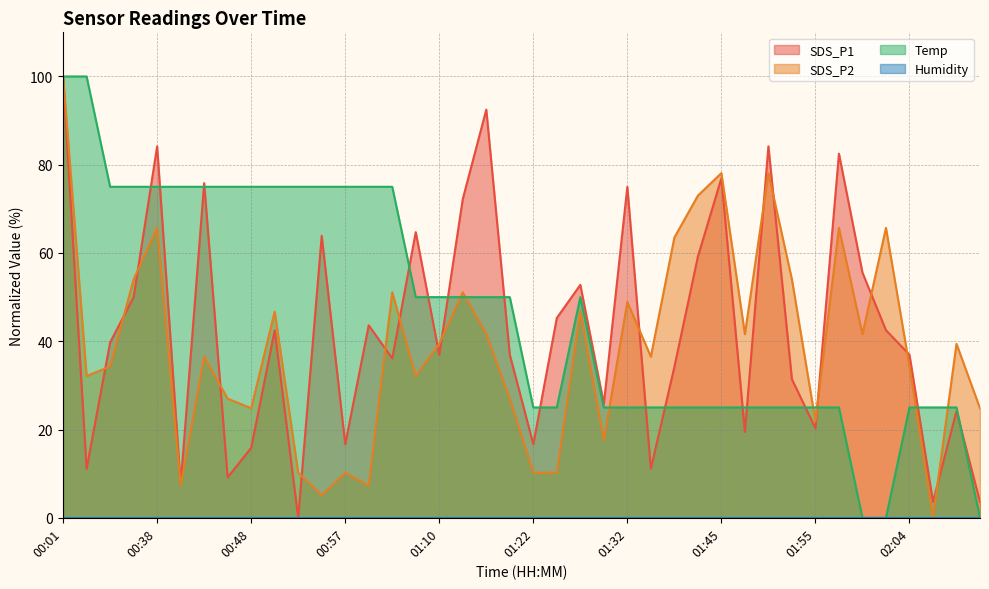

Reading left to right, list all the values displayed in this chart.

SDS_P1: 00:01=100.0	00:03=11.1	00:27=39.7	00:30=50.0	00:38=84.2	00:40=7.5	00:43=75.8	00:45=9.2	00:48=15.8	00:50=42.5	00:53=0.0	00:55=63.9	00:57=16.7	01:00=43.6	01:02=36.1	01:05=64.7	01:10=36.9	01:12=72.2	01:15=92.5	01:20=36.9	01:22=16.7	01:25=45.3	01:27=52.8	01:30=25.8	01:32=75.0	01:35=11.1	01:40=34.2	01:42=59.2	01:45=76.9	01:47=19.4	01:50=84.2	01:52=31.4	01:55=20.3	01:57=82.5	02:00=55.6	02:02=42.5	02:04=36.9	02:20=3.6	02:23=24.2	02:25=3.6
SDS_P2: 00:01=100.0	00:03=32.1	00:27=34.3	00:30=54.0	00:38=65.7	00:40=7.3	00:43=36.5	00:45=27.0	00:48=24.8	00:50=46.7	00:53=10.2	00:55=5.1	00:57=10.2	01:00=7.3	01:02=51.1	01:05=32.1	01:10=39.4	01:12=51.1	01:15=41.6	01:20=27.0	01:22=10.2	01:25=10.2	01:27=46.7	01:30=17.5	01:32=48.9	01:35=36.5	01:40=63.5	01:42=73.0	01:45=78.1	01:47=41.6	01:50=78.1	01:52=54.0	01:55=21.9	01:57=65.7	02:00=41.6	02:02=65.7	02:04=34.3	02:20=0.0	02:23=39.4	02:25=24.8
Temp: 00:01=100.0	00:03=100.0	00:27=75.0	00:30=75.0	00:38=75.0	00:40=75.0	00:43=75.0	00:45=75.0	00:48=75.0	00:50=75.0	00:53=75.0	00:55=75.0	00:57=75.0	01:00=75.0	01:02=75.0	01:05=50.0	01:10=50.0	01:12=50.0	01:15=50.0	01:20=50.0	01:22=25.0	01:25=25.0	01:27=50.0	01:30=25.0	01:32=25.0	01:35=25.0	01:40=25.0	01:42=25.0	01:45=25.0	01:47=25.0	01:50=25.0	01:52=25.0	01:55=25.0	01:57=25.0	02:00=0.0	02:02=0.0	02:04=25.0	02:20=25.0	02:23=25.0	02:25=0.0